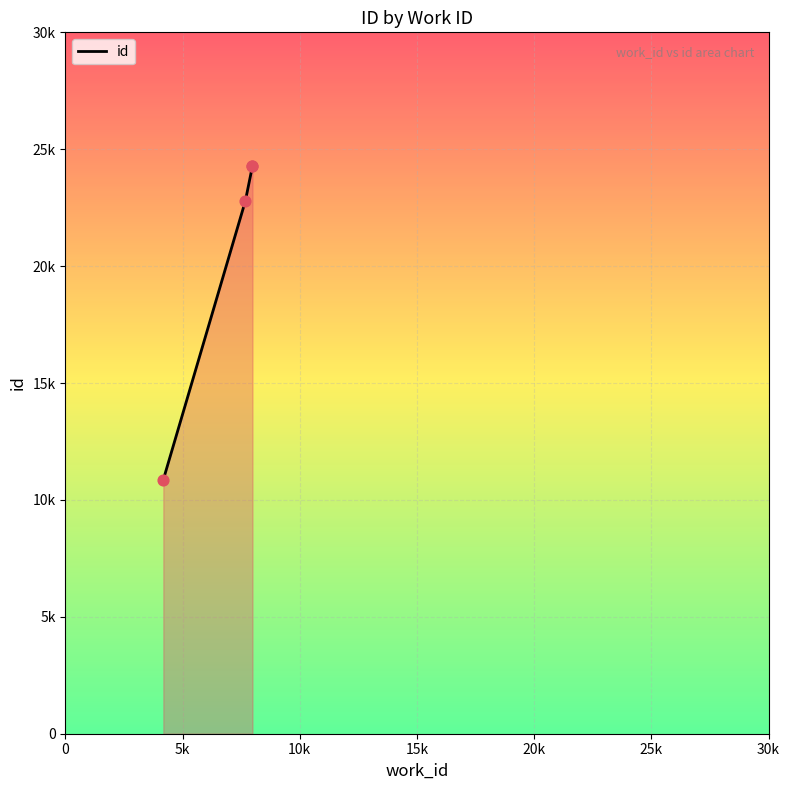

Which has a higher value, 15k or 5k?

15k